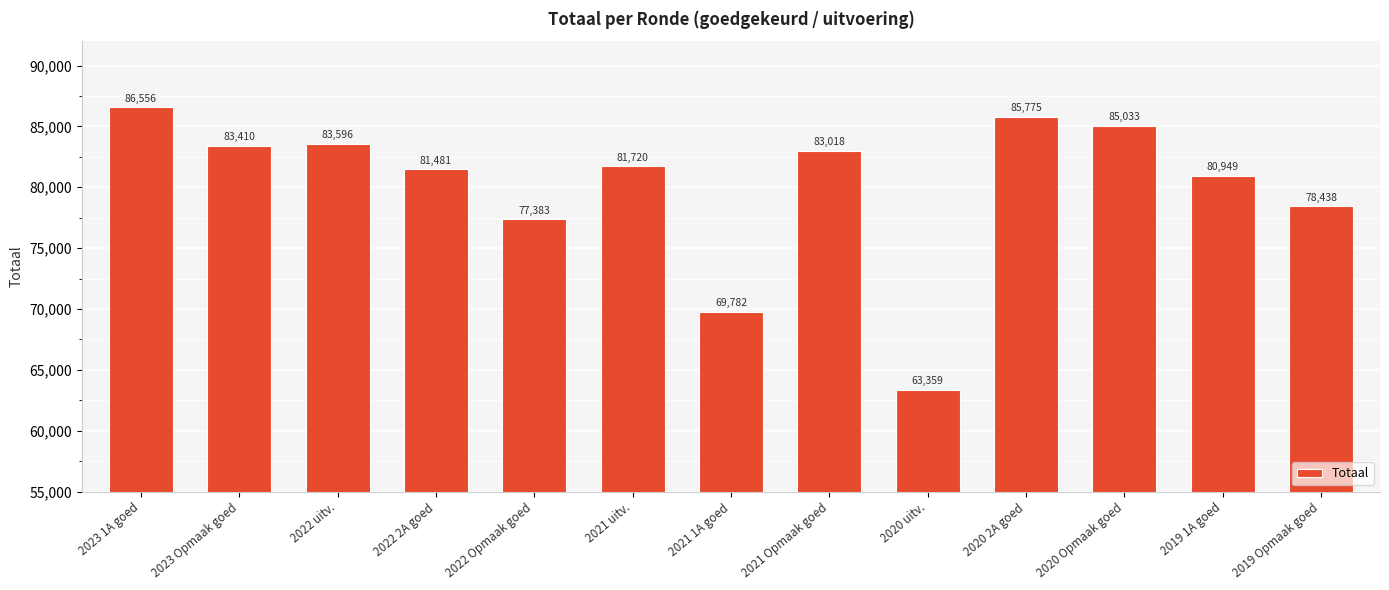

At which category does the chart reach its minimum across all series?

2020 uitv.